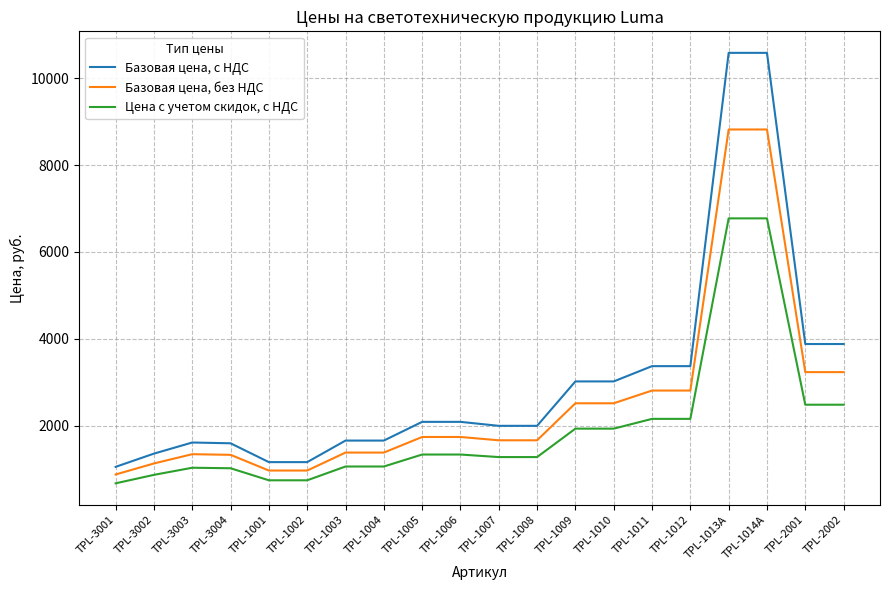

True or false: Базовая цена, с НДС has more than 0 interior local peaks.

True